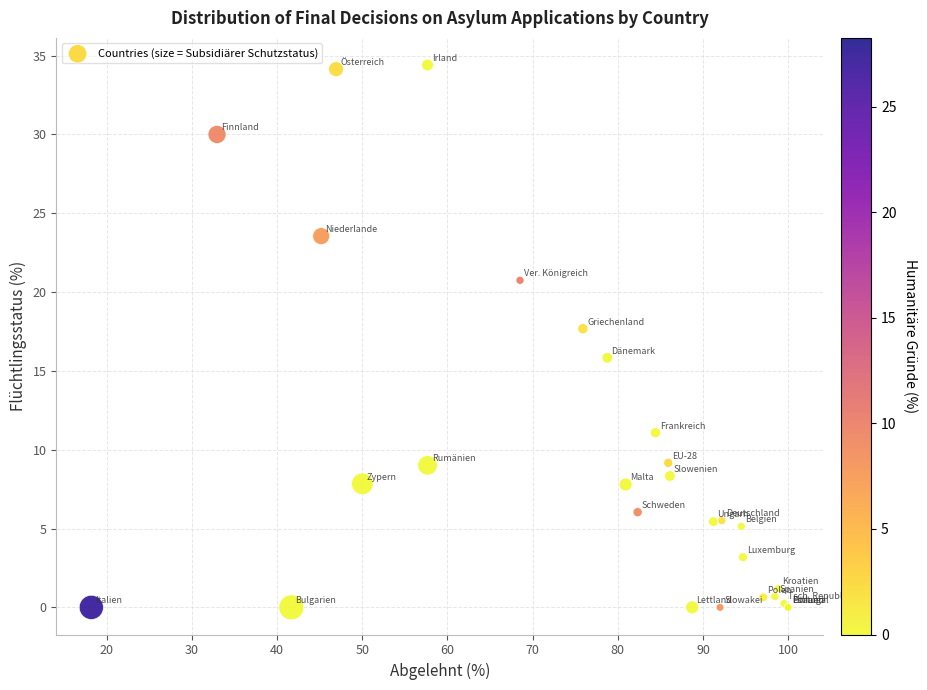

What Y value in the scatter plot is closest to 17?

17.7